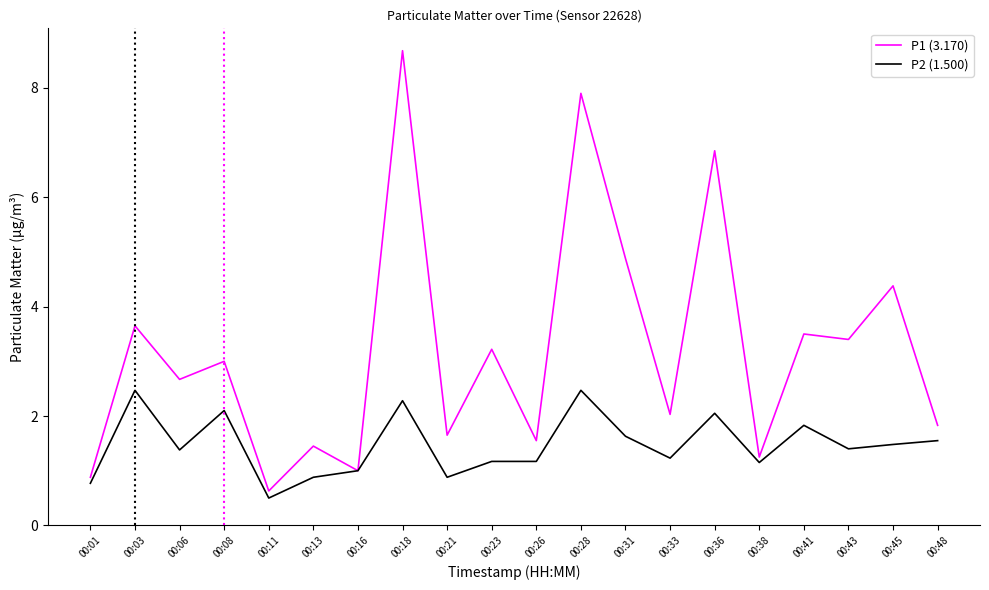

Rank the series by their average value, from highest to lowest.

P1 (3.170), P2 (1.500)